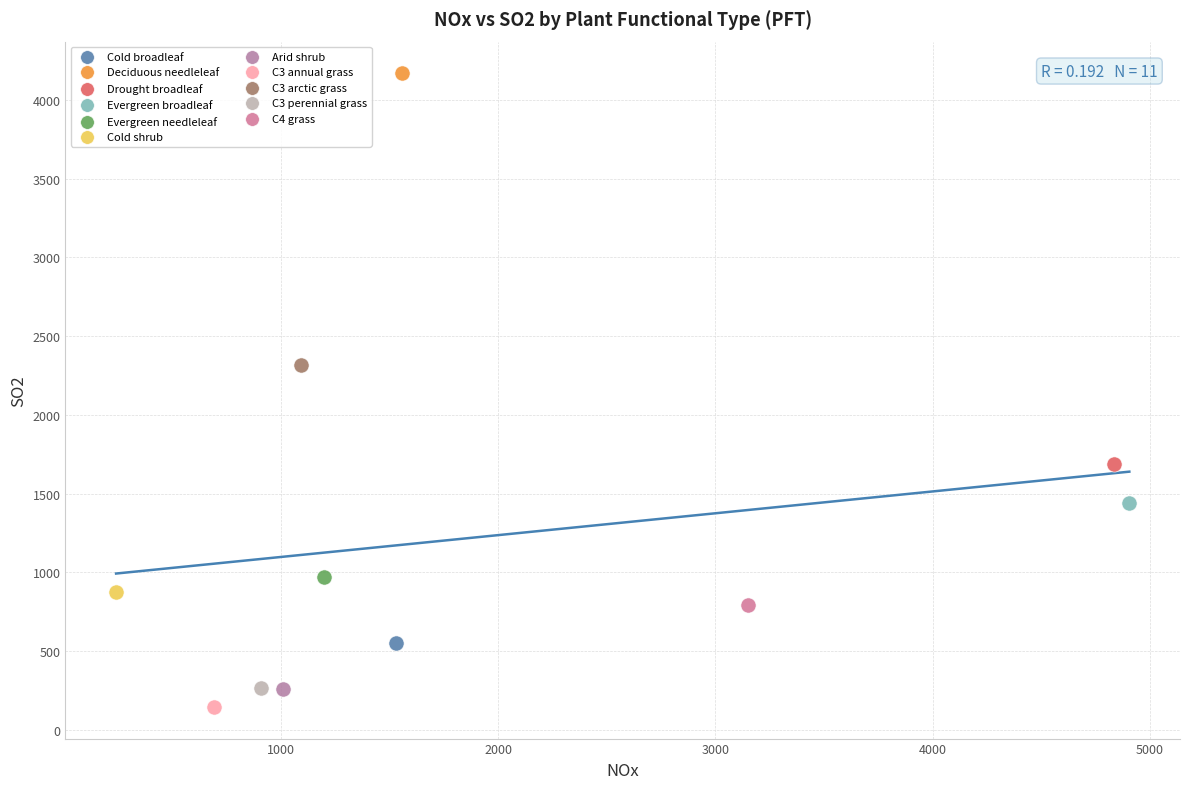

What are all the series names shown in the legend?

Cold broadleaf, Deciduous needleleaf, Drought broadleaf, Evergreen broadleaf, Evergreen needleleaf, Cold shrub, Arid shrub, C3 annual grass, C3 arctic grass, C3 perennial grass, C4 grass